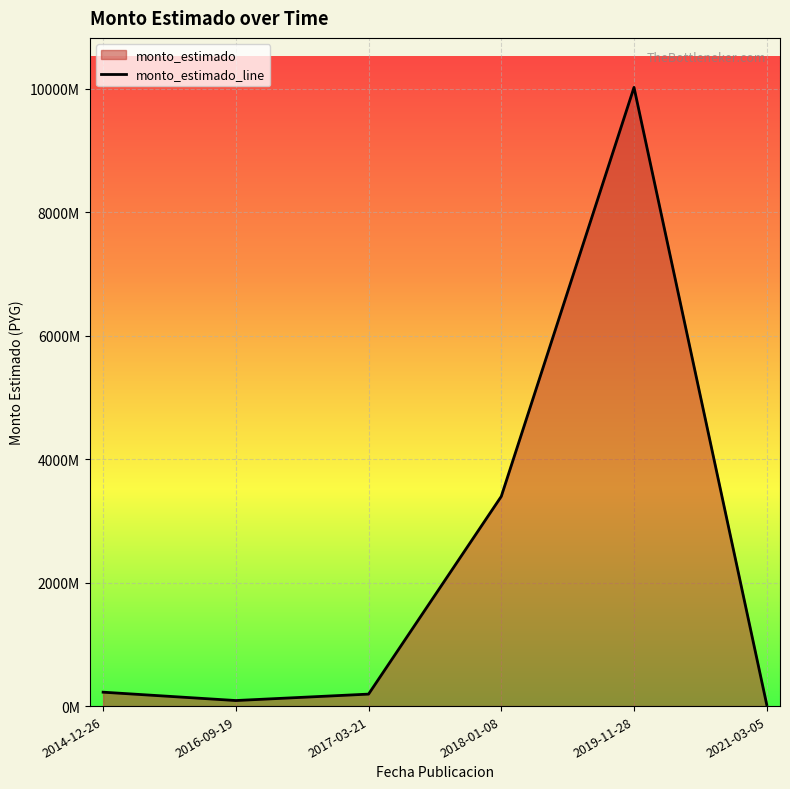

Reading left to right, list all the values displayed in this chart.

225204120	90000000	194000000	3396000000	10019808580	24000000